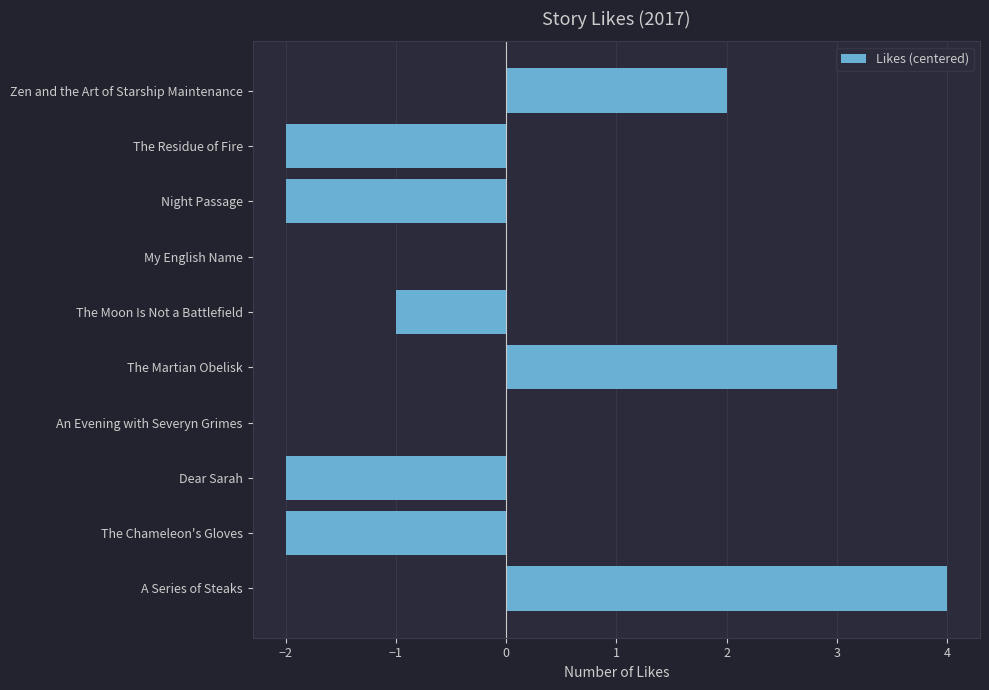

Does the chart contain stacked bars?

No